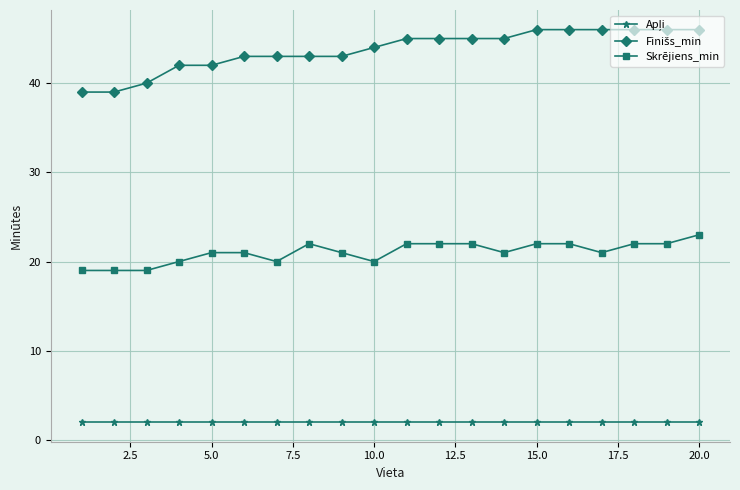

What is the difference between the maximum and minimum values in the Skrējiens_min series?

4